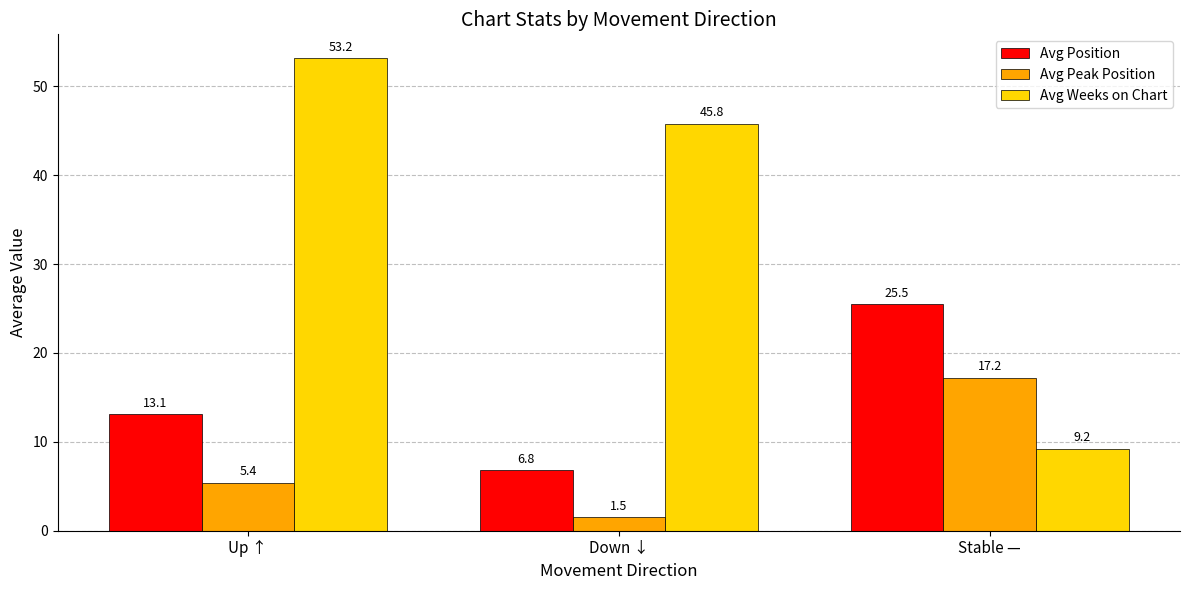

Is the value of Avg Position at Stable — greater than the value of Avg Weeks on Chart at Stable —?

Yes